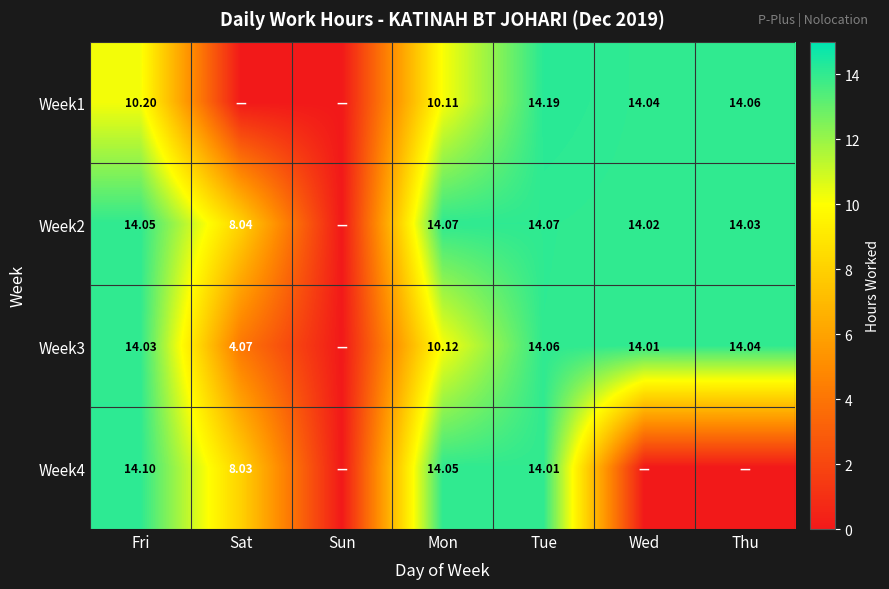

How many values in Week1 are above zero?

5